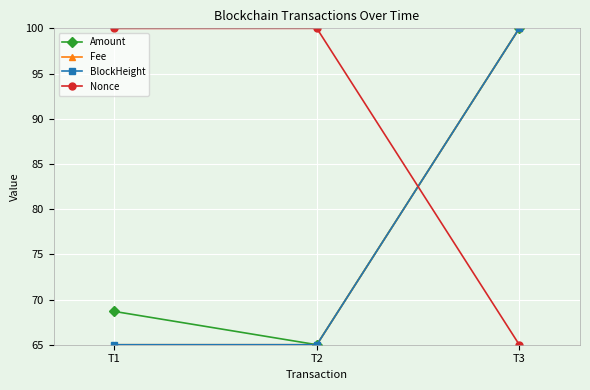

Where does the Nonce series first go above 99?

T1